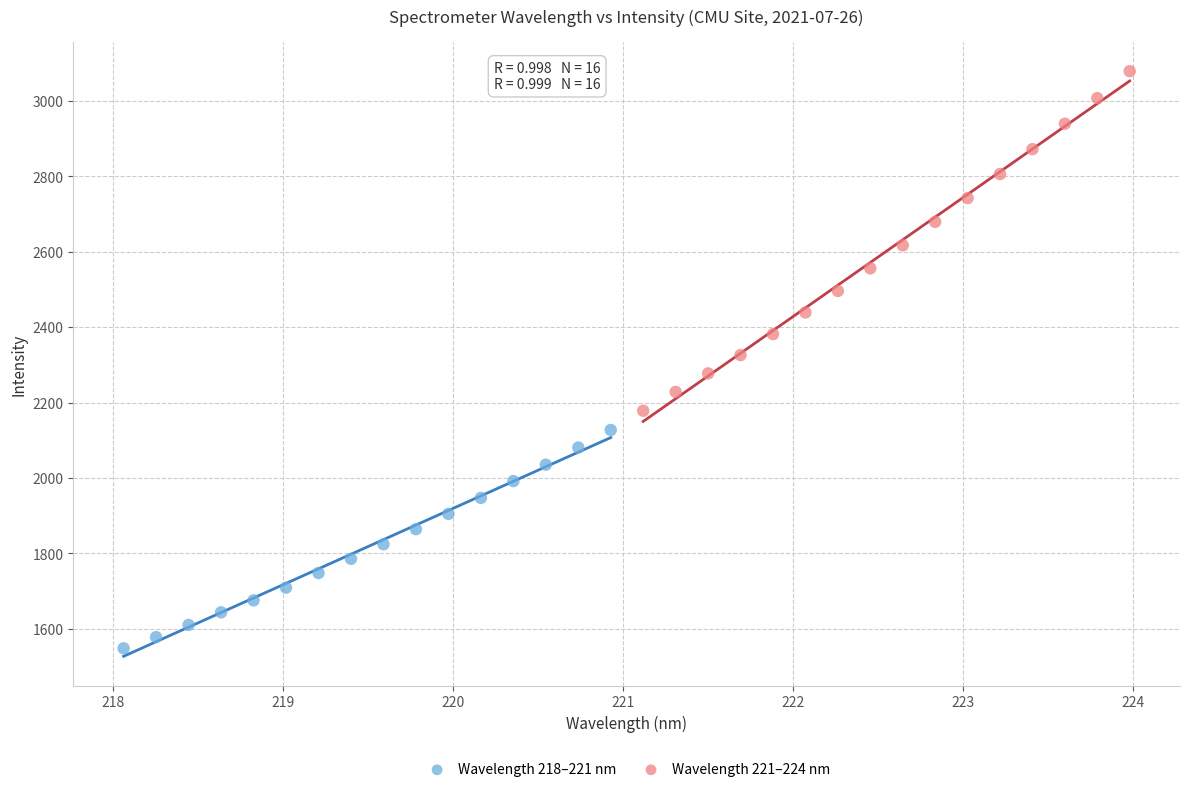

Which series has the widest spread of Y values?

Wavelength 221–224 nm